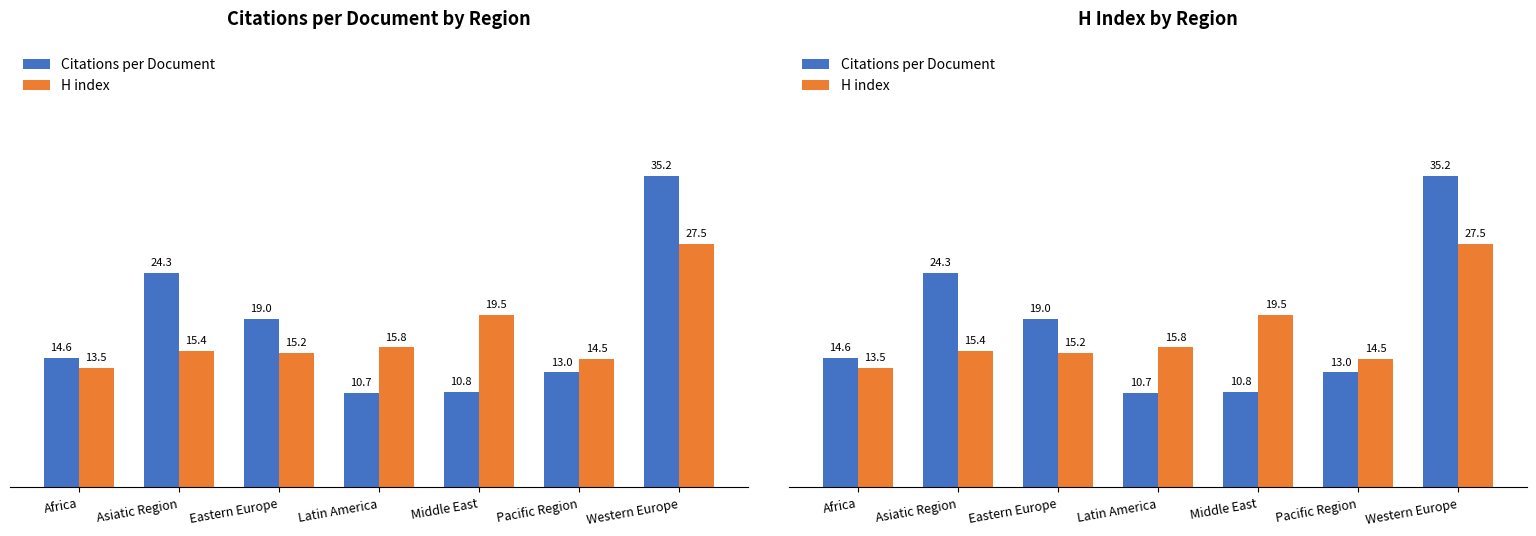

How many data points in Citations per Document are less than 14?

3